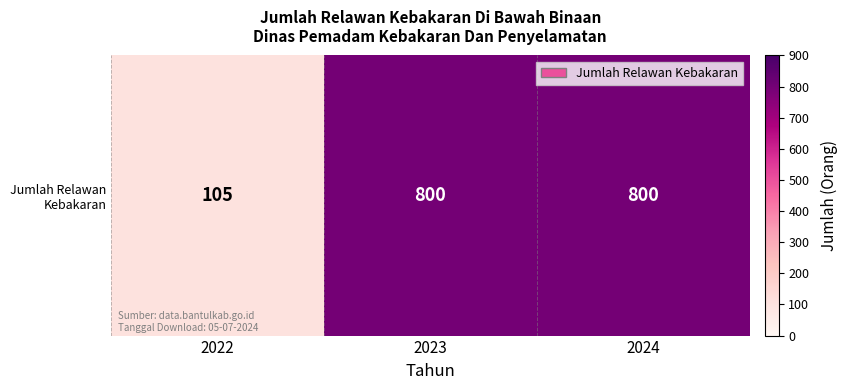

The value at 2022 is 157. True or false?

False